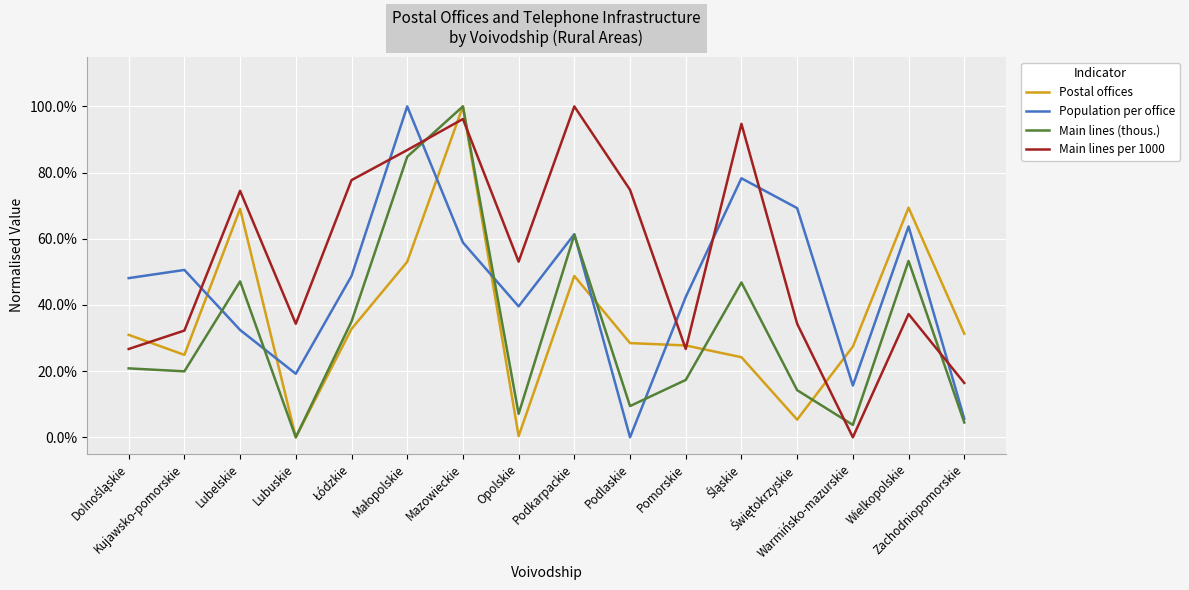

List the labels in order of Main lines per 1000 value, smallest first.

Warmińsko-mazurskie, Zachodniopomorskie, Dolnośląskie, Pomorskie, Kujawsko-pomorskie, Lubuskie, Świętokrzyskie, Wielkopolskie, Opolskie, Lubelskie, Podlaskie, Łódzkie, Małopolskie, Śląskie, Mazowieckie, Podkarpackie